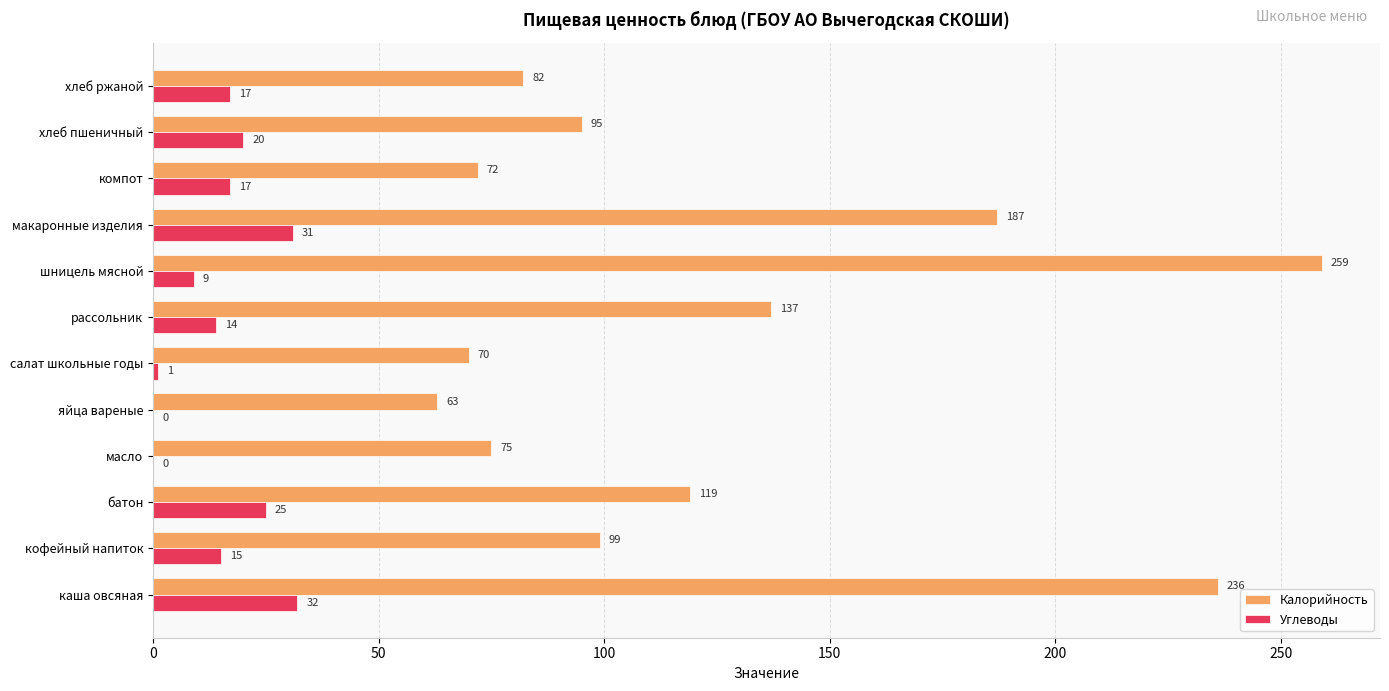

What is the total value across all series at масло?

75